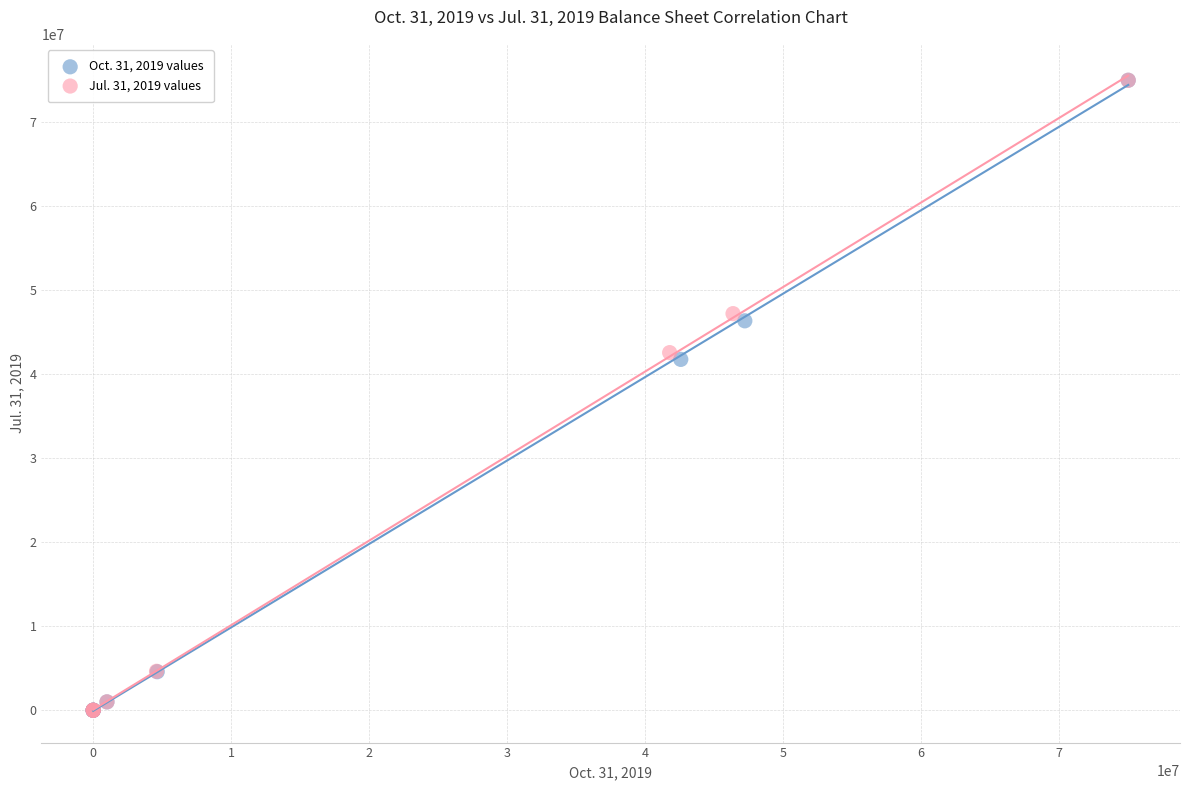

What are all the series names shown in the legend?

Oct. 31, 2019 values, Jul. 31, 2019 values